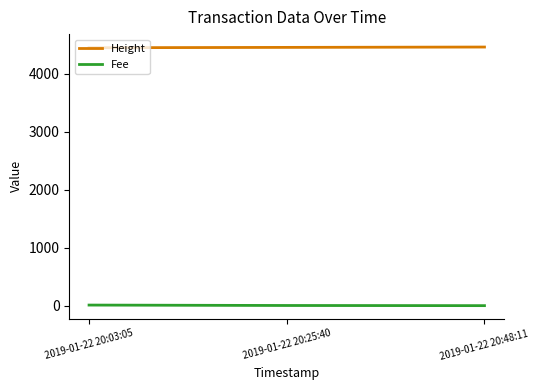

Rank the series at 2019-01-22 20:25:40 from lowest to highest value.

Fee, Height